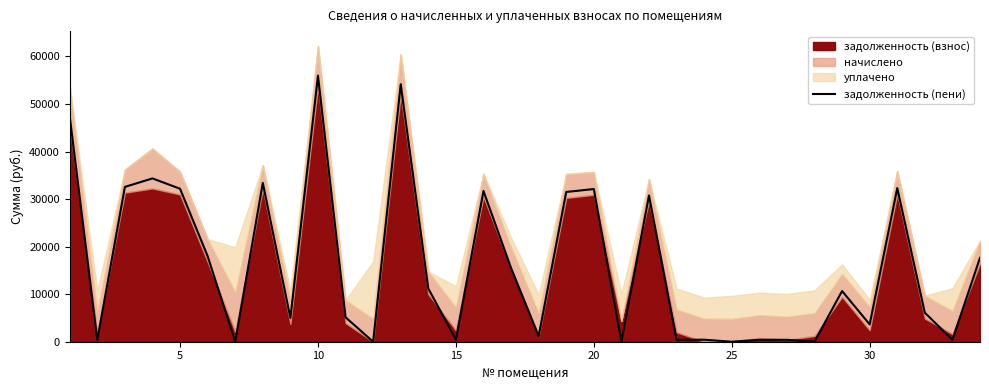

Reading left to right, extract all data points from this chart.

47441.7	400.0	32566.6	34349.3	32179.4	18004.1	0.0	33404.9	5001.6	55975.7	5135.2	0.0	54160.0	11192.9	436.5	31709.3	15502.8	1200.0	31500.4	32115.1	0.0	30760.8	399.4	424.2	1.1	400.0	405.6	15.3	10658.2	3643.2	32308.4	6100.0	404.8	17645.2